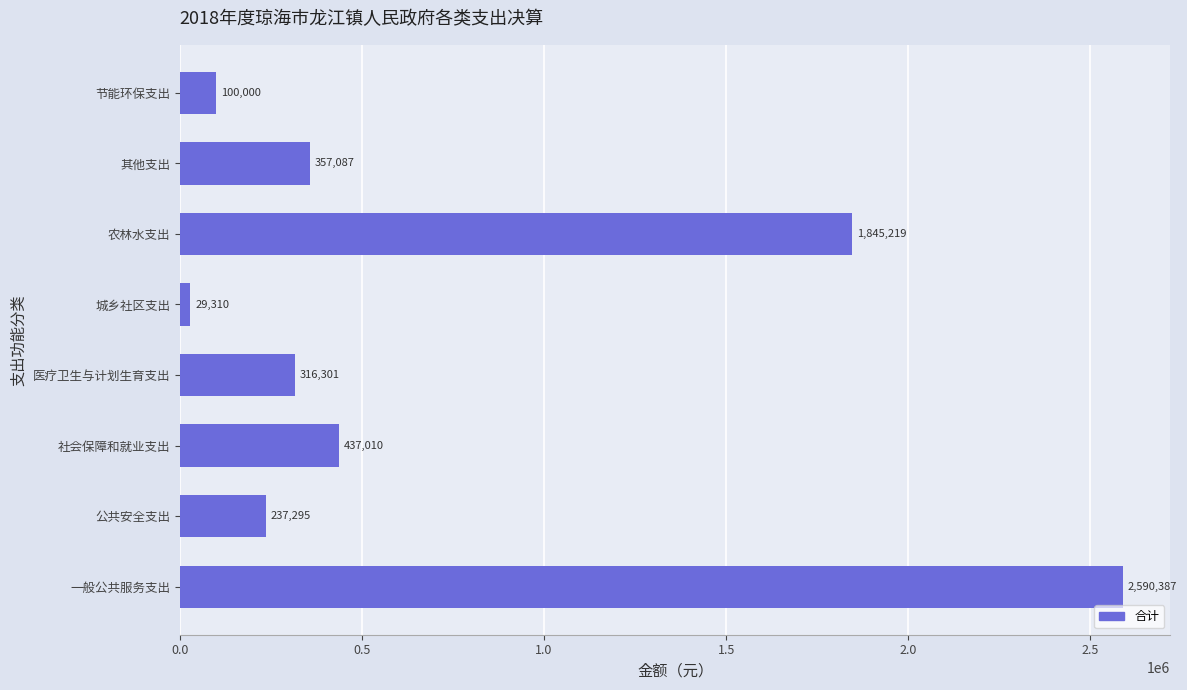

What is the difference between the second highest and second lowest values?

1745219.0